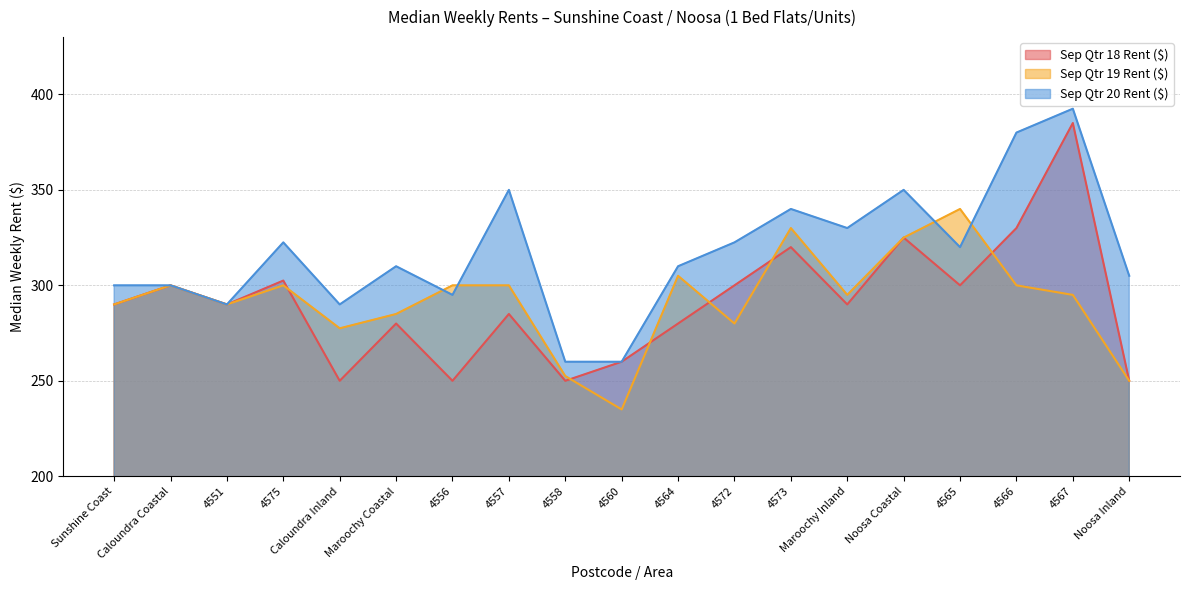

Reading left to right, what are all the values shown in this chart?

Sep Qtr 18 Rent ($): Sunshine Coast=290.0	Caloundra Coastal=300.0	4551=290.0	4575=302.5	Caloundra Inland=250.0	Maroochy Coastal=280.0	4556=250.0	4557=285.0	4558=250.0	4560=260.0	4564=280.0	4572=300.0	4573=320.0	Maroochy Inland=290.0	Noosa Coastal=325.0	4565=300.0	4566=330.0	4567=385.0	Noosa Inland=250.0
Sep Qtr 19 Rent ($): Sunshine Coast=290.0	Caloundra Coastal=300.0	4551=290.0	4575=300.0	Caloundra Inland=277.5	Maroochy Coastal=285.0	4556=300.0	4557=300.0	4558=252.5	4560=235.0	4564=305.0	4572=280.0	4573=330.0	Maroochy Inland=295.0	Noosa Coastal=325.0	4565=340.0	4566=300.0	4567=295.0	Noosa Inland=250.0
Sep Qtr 20 Rent ($): Sunshine Coast=300.0	Caloundra Coastal=300.0	4551=290.0	4575=322.5	Caloundra Inland=290.0	Maroochy Coastal=310.0	4556=295.0	4557=350.0	4558=260.0	4560=260.0	4564=310.0	4572=322.5	4573=340.0	Maroochy Inland=330.0	Noosa Coastal=350.0	4565=320.0	4566=380.0	4567=392.5	Noosa Inland=305.0